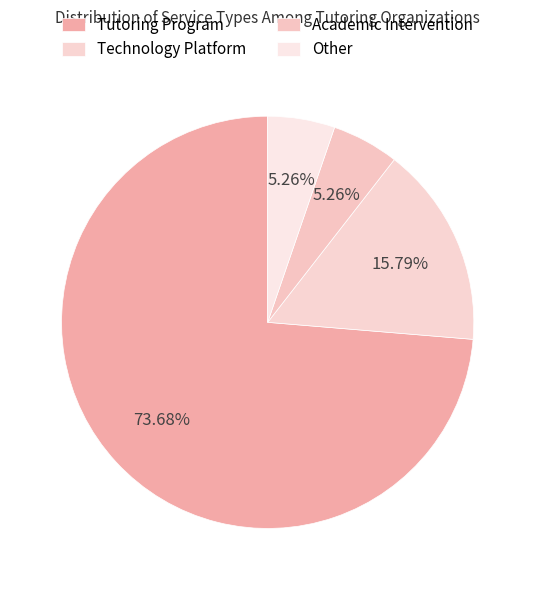

The Academic Intervention slice represents 5% of the pie. True or false?

True